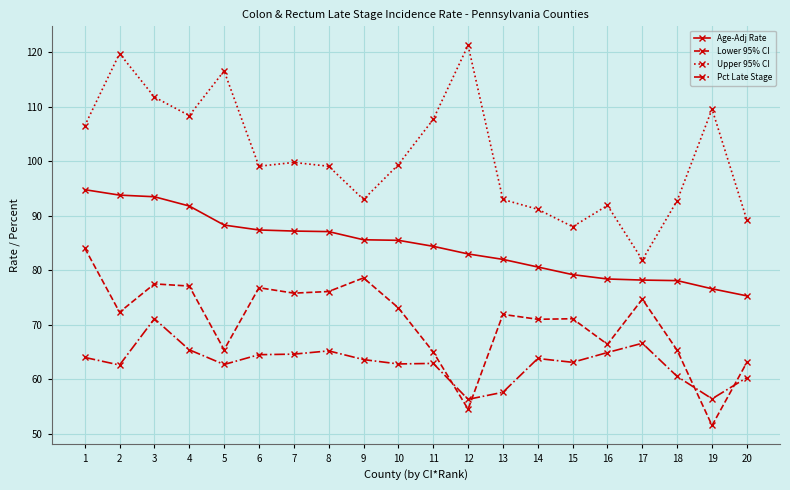

Rank the series by their maximum value, from highest to lowest.

Upper 95% CI, Age-Adj Rate, Lower 95% CI, Pct Late Stage